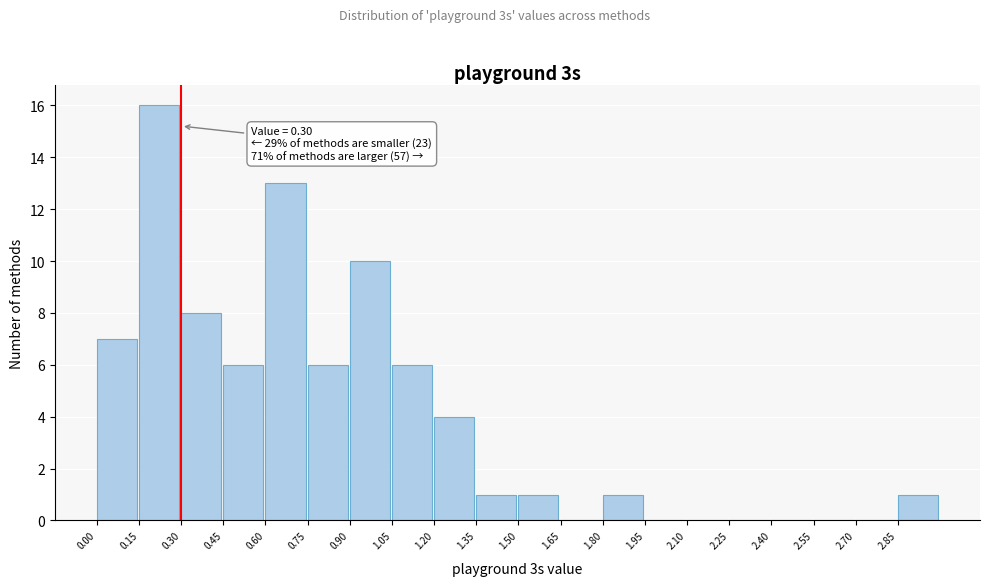

Over which range of the x-axis is the bar tallest?

0.15 to 0.30